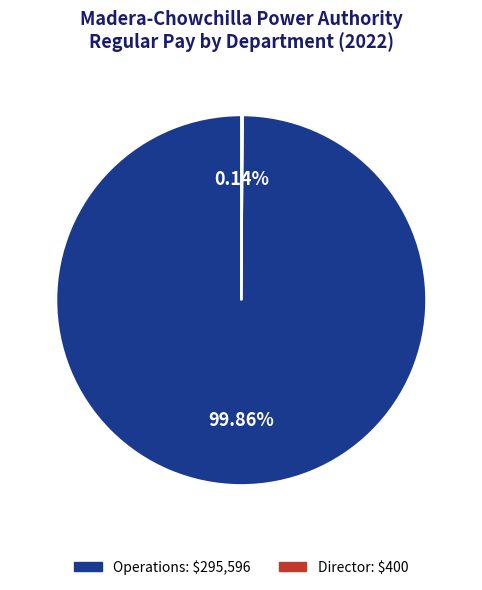

Is there a majority slice in this chart?

Yes